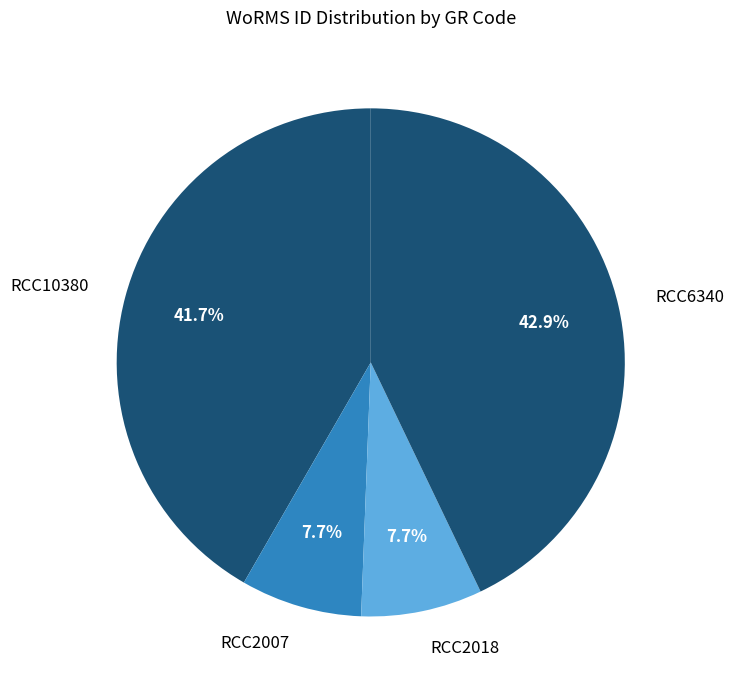

Combined, what portion of the pie is RCC2018 and RCC6340?

50.6%